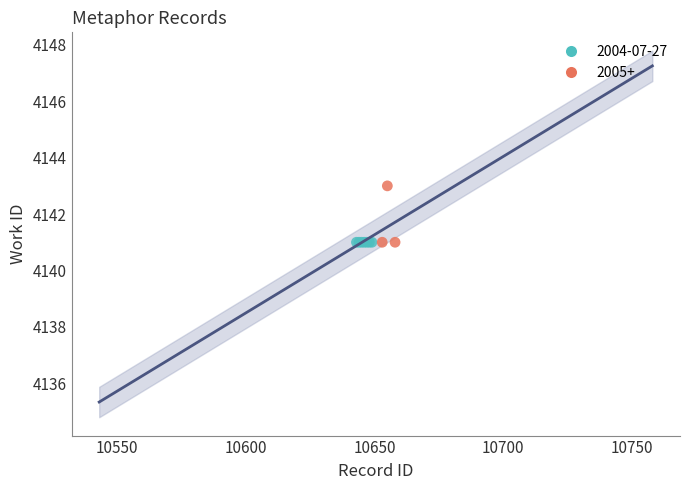

Which series reaches the maximum Y coordinate?

2005+